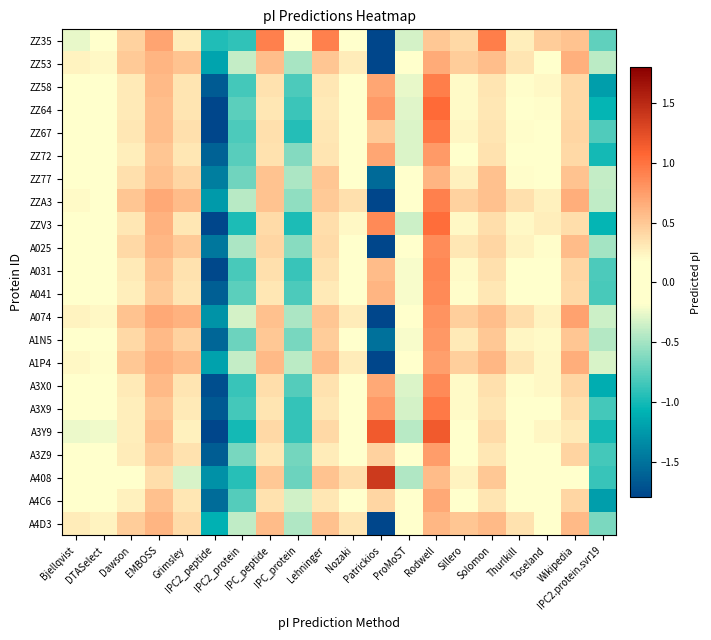

At which category is the sum across all series the highest?

Rodwell